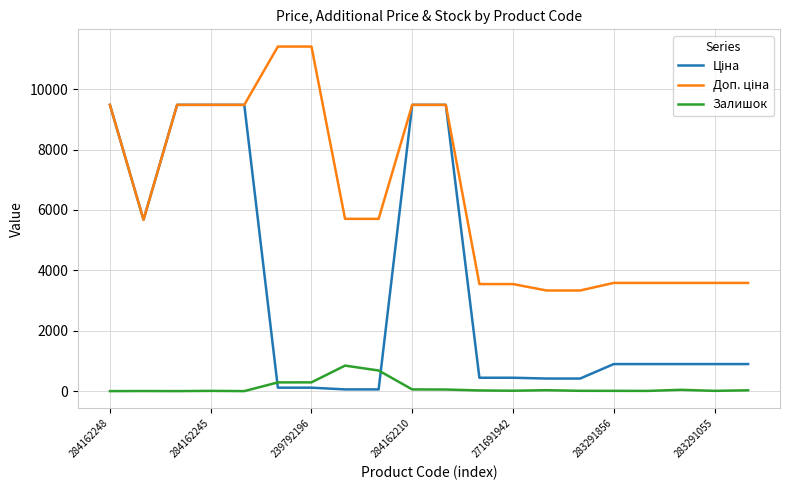

What is the highest value of the Залишок series?

845.0